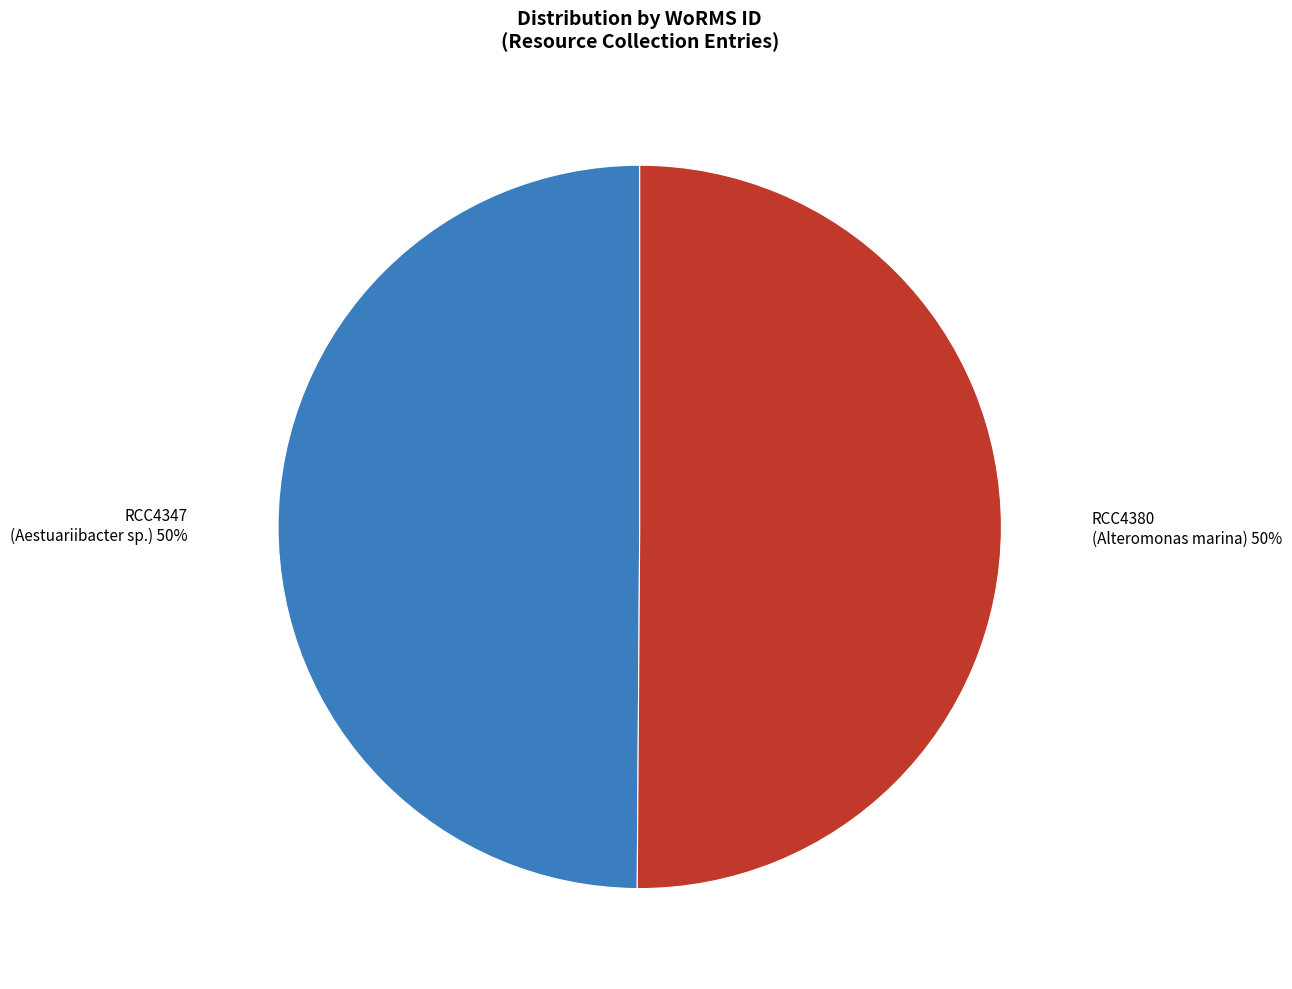

To the nearest percent, what is the average slice percentage?

50%